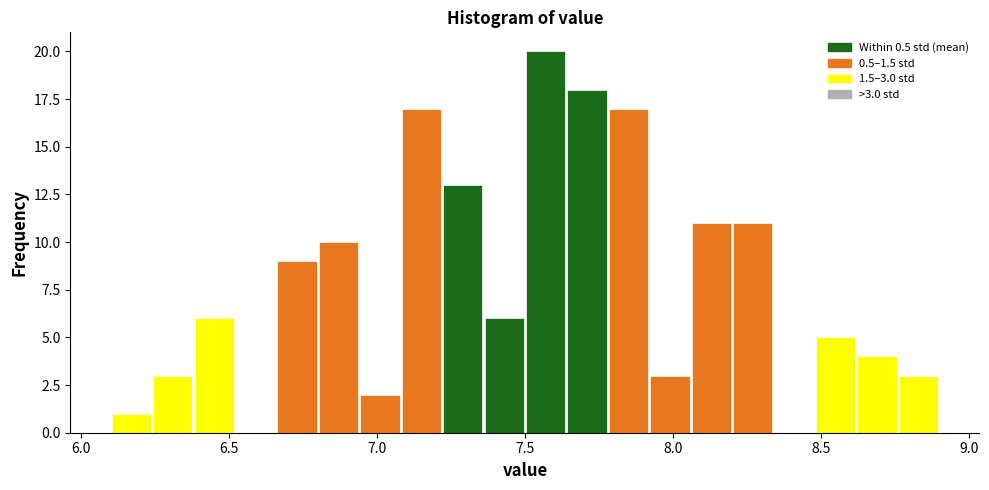

Read against the x-axis, roughly where is the centre of the tallest bar?

7.55